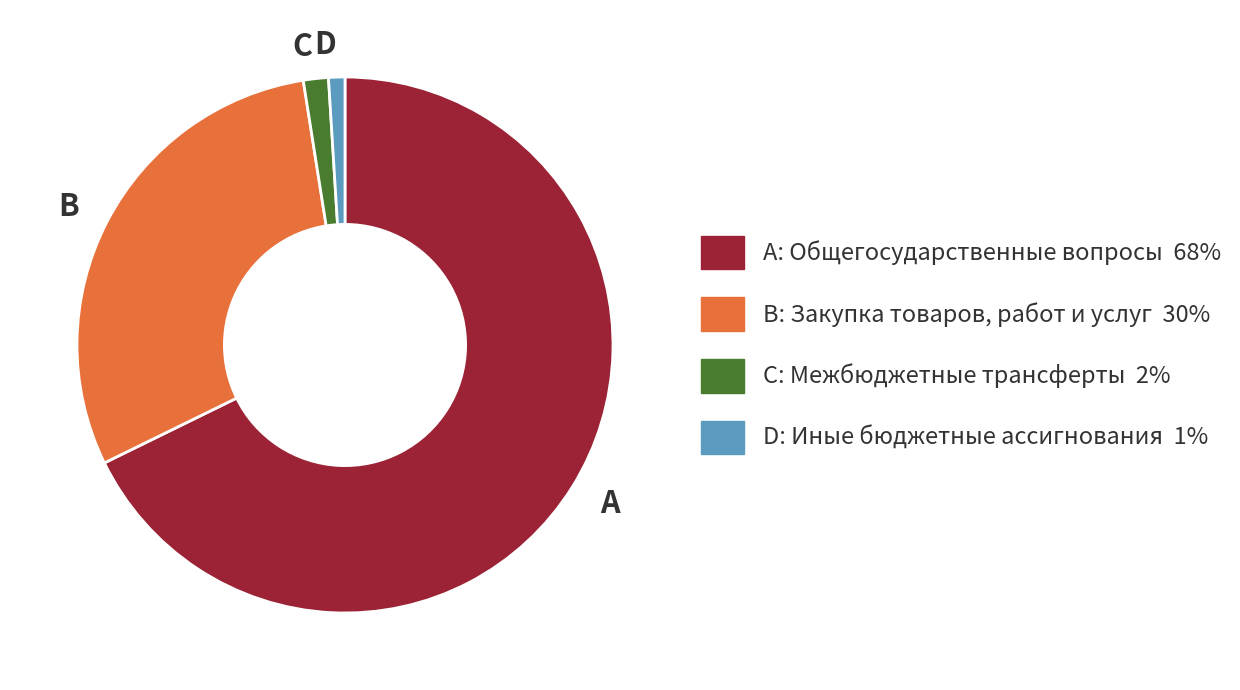

Which has a higher value, B or C?

B